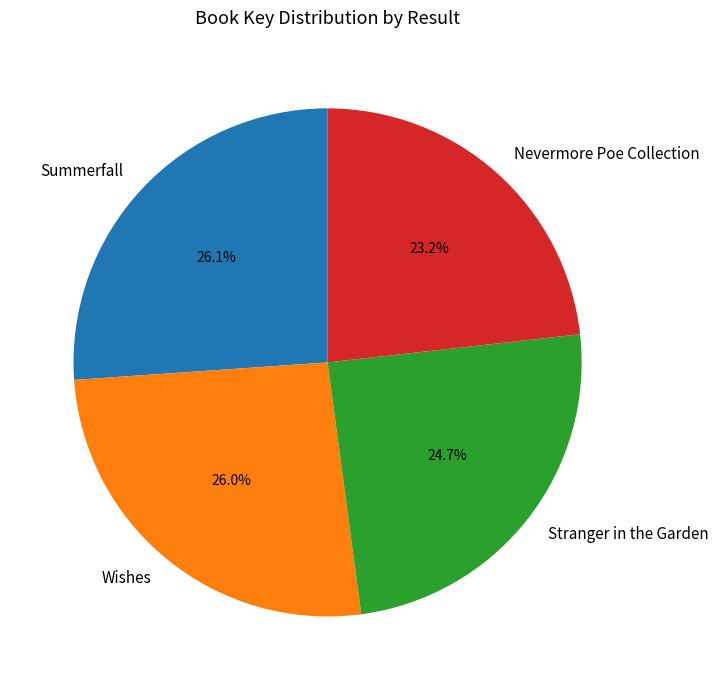

Between Wishes and Nevermore Poe Collection, which is larger?

Wishes